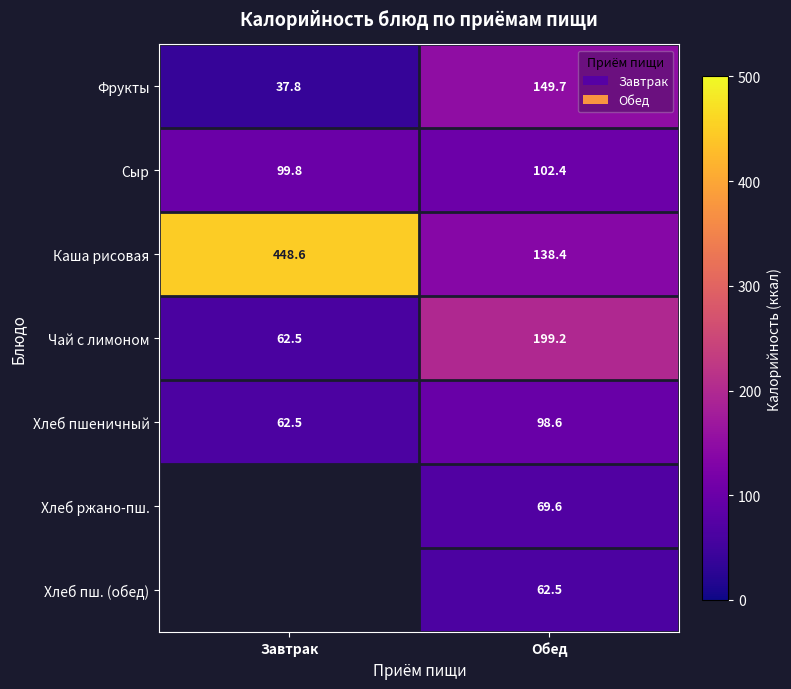

Count the Сыр values in the range 99 to 102.

1